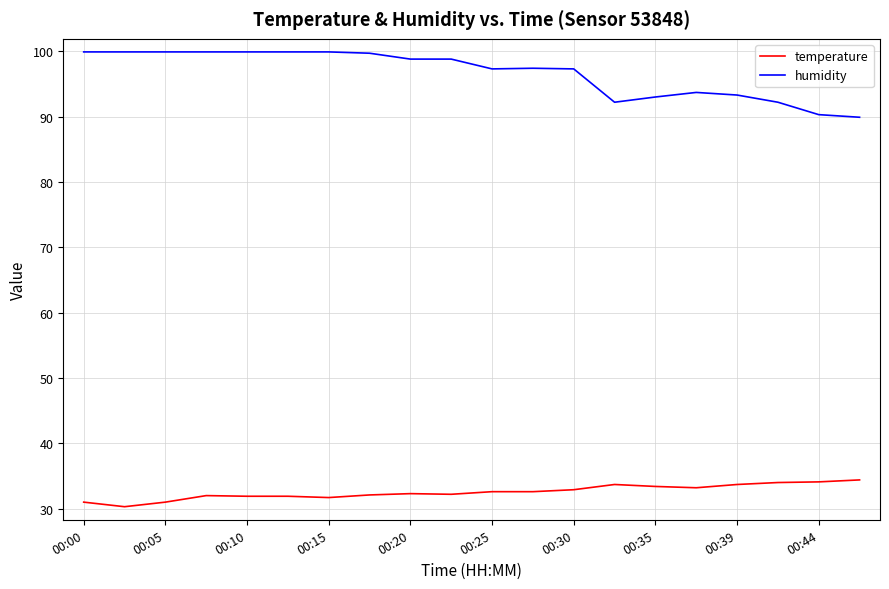

True or false: temperature and humidity intersect in this chart.

False